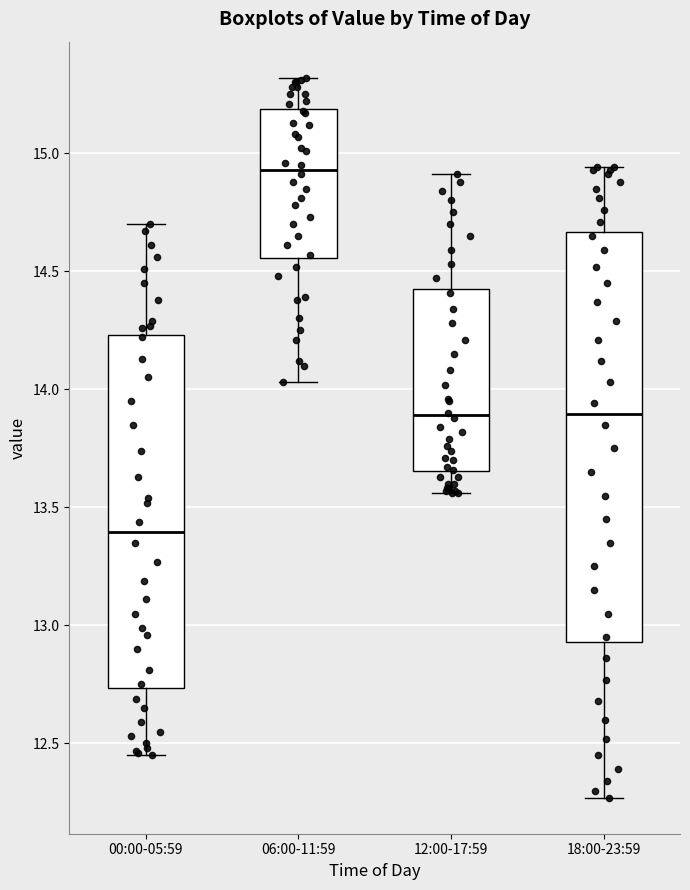

Comparing the boxes themselves (not the whiskers), which one is the tallest?

18:00-23:59